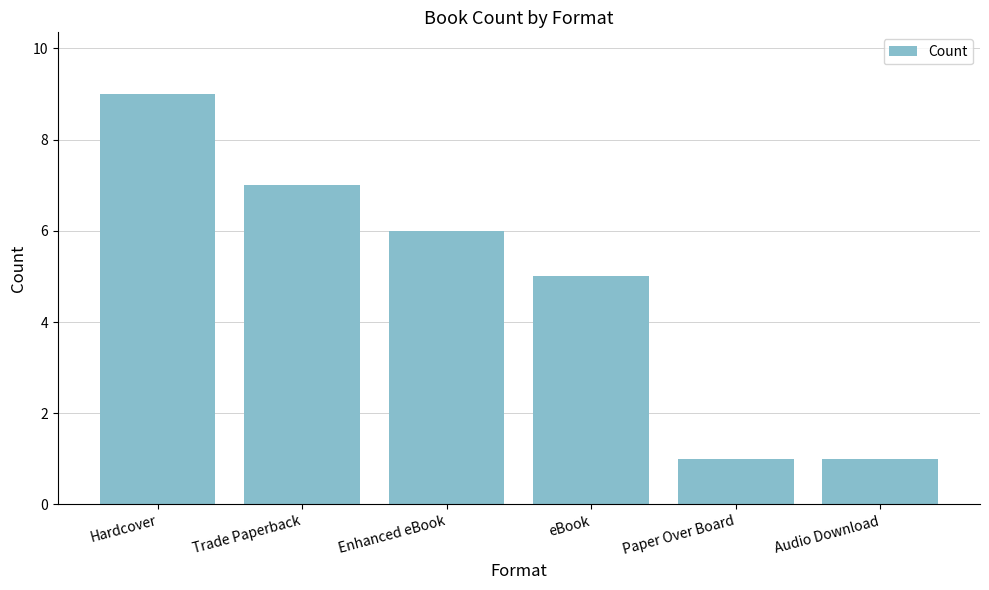

What is the difference between the values at eBook and Enhanced eBook?

1